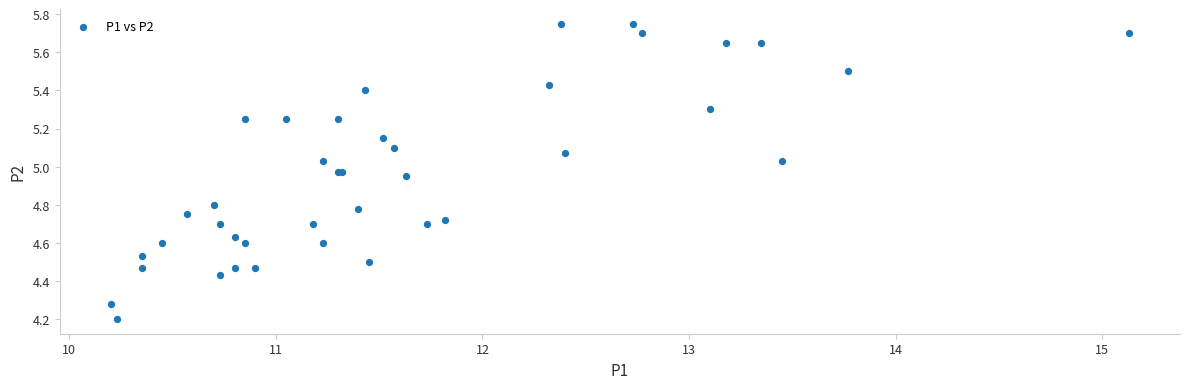

What Y value in the scatter plot is closest to 4?

4.2